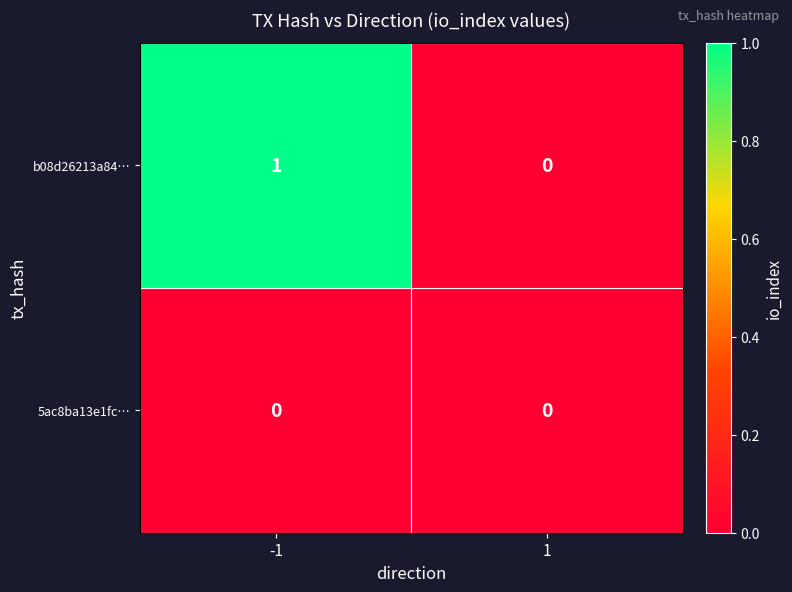

At which category is the sum across all series the highest?

-1